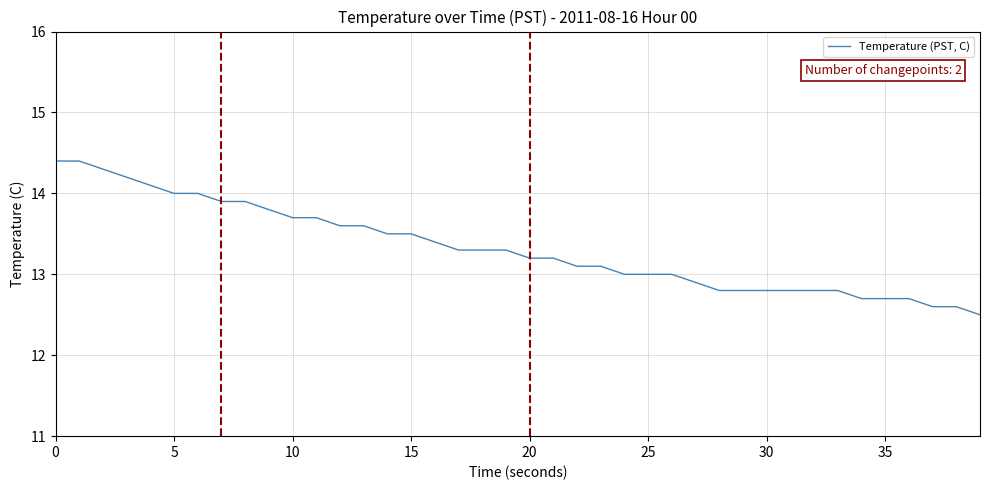

What is the greatest value displayed?

14.4